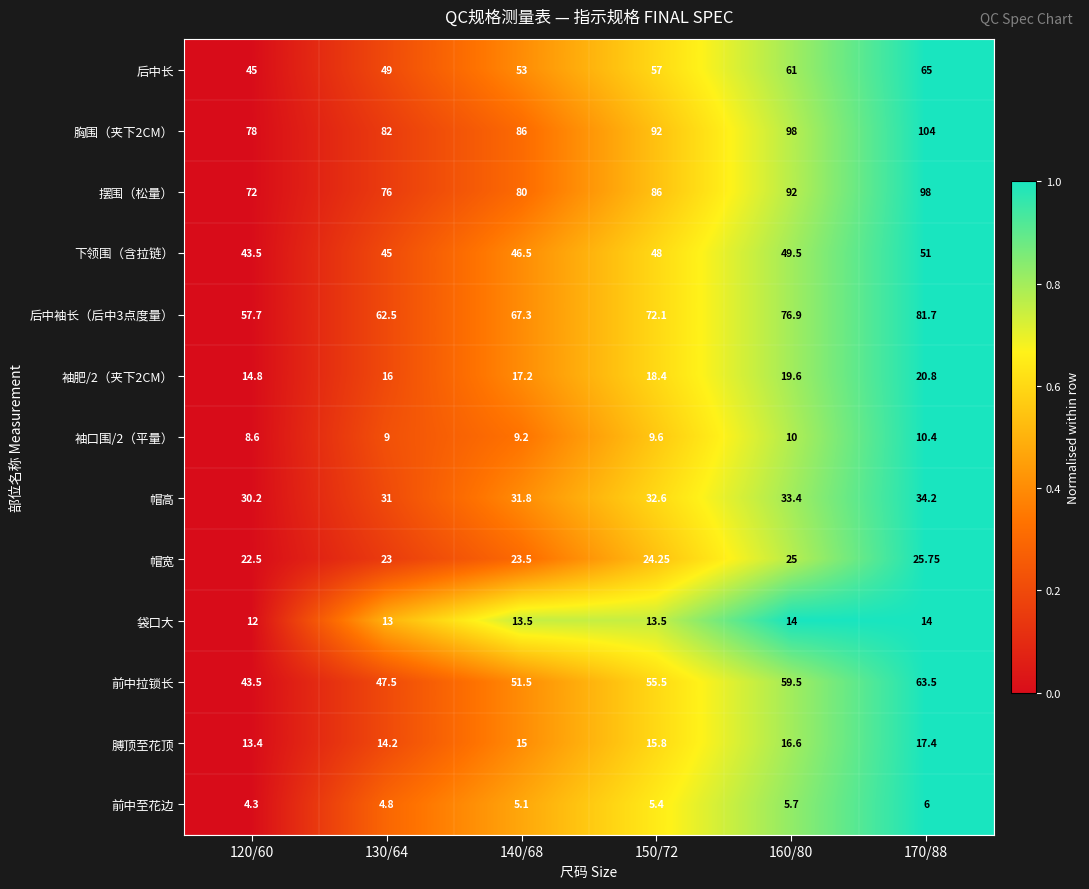

Is the value of 帽宽 at 130/64 greater than the value of 后中长 at 160/80?

No